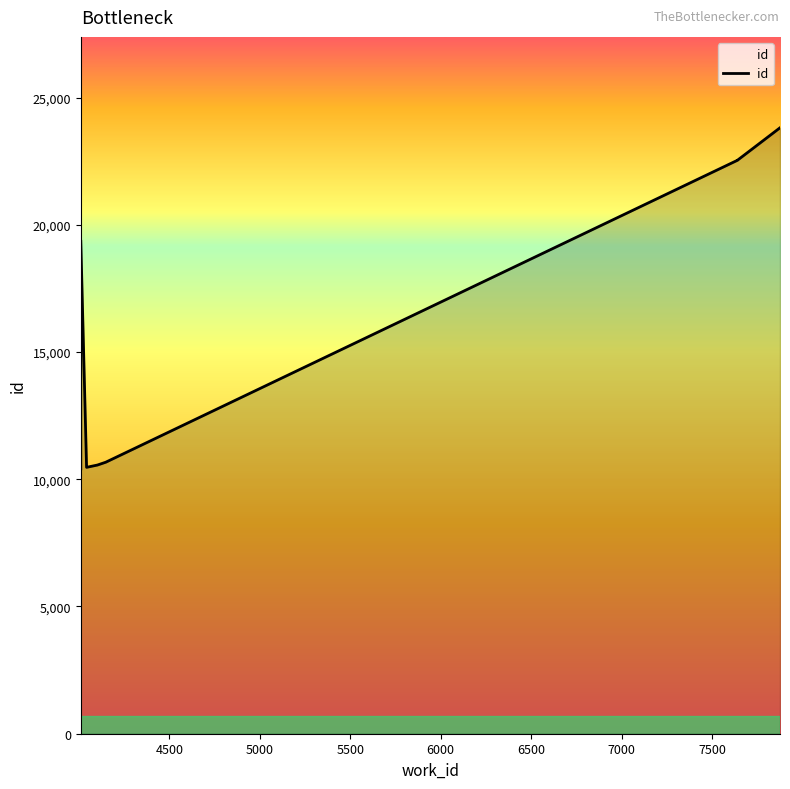

What is the minimum value shown in the chart?

10408